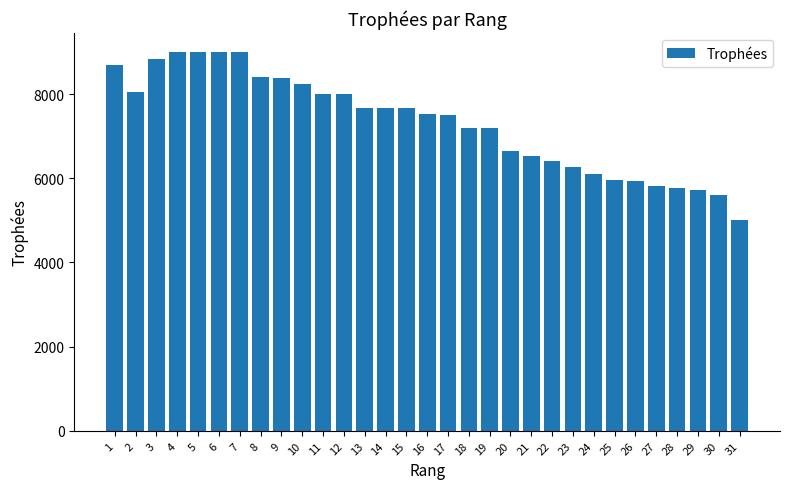

What is the value of the 26th bar from the left?

5931